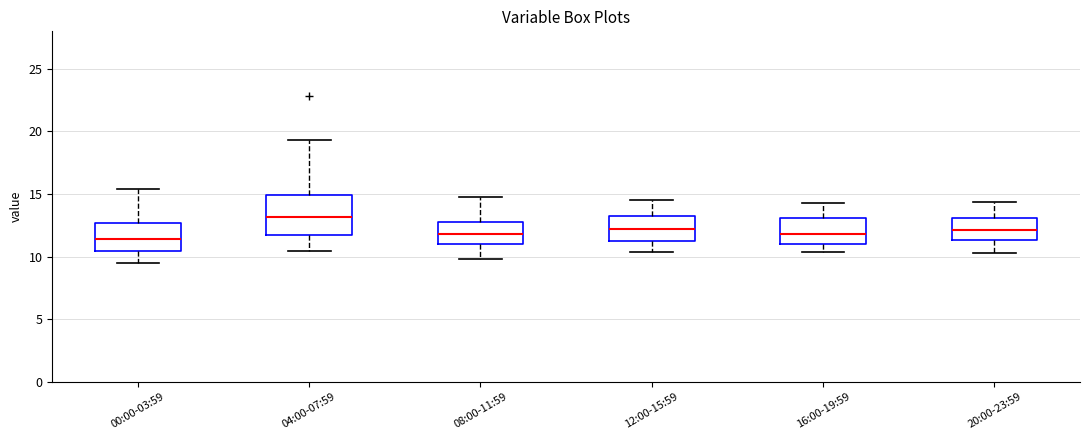

Reading left to right, read every box against the y-axis: the position of its median line, the range the box covers, and the ends of its whiskers. The values are not printed on the chart, so give them approximately, as read against the axis.

00:00-03:59: median 11.5, box 10.5 to 12.5, whiskers 9.5 to 15.5
04:00-07:59: median 13.0, box 11.5 to 15.0, whiskers 10.5 to 19.5
08:00-11:59: median 12.0, box 11.0 to 13.0, whiskers 10.0 to 15.0
12:00-15:59: median 12.5, box 11.5 to 13.5, whiskers 10.5 to 14.5
16:00-19:59: median 12.0, box 11.0 to 13.0, whiskers 10.5 to 14.5
20:00-23:59: median 12.0, box 11.5 to 13.0, whiskers 10.5 to 14.5